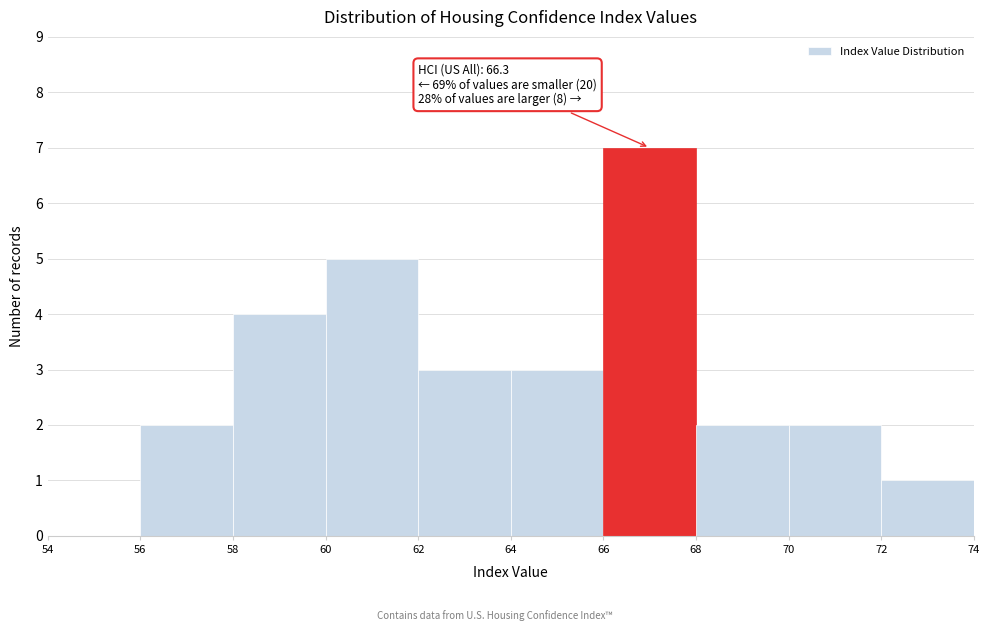

Which range on the x-axis has the tallest bar?

66 to 68